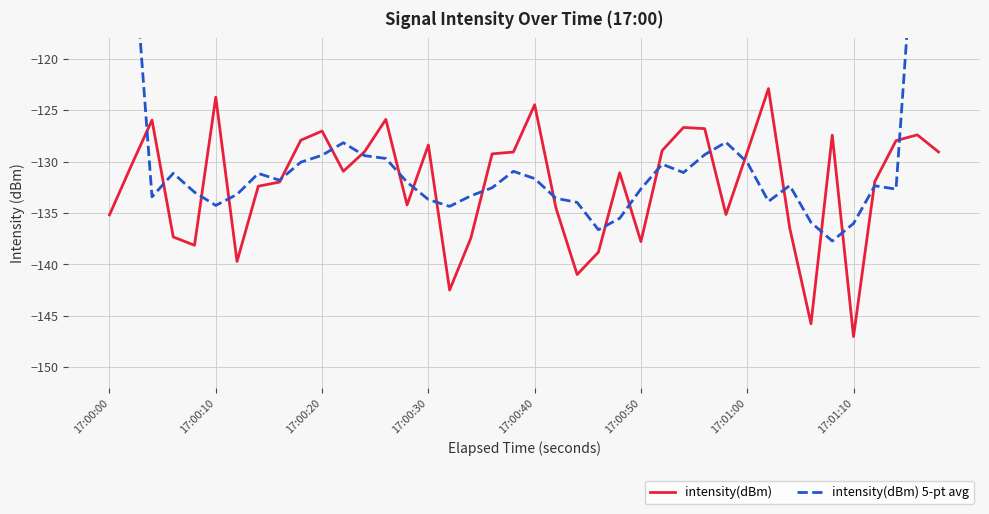

Reading left to right, list all the values displayed in this chart.

intensity(dBm): -135.2	-130.5	-126.0	-137.3	-138.1	-123.7	-139.7	-132.4	-132.0	-127.9	-127.0	-130.9	-129.0	-125.9	-134.2	-128.4	-142.5	-137.4	-129.2	-129.1	-124.5	-134.5	-141.0	-138.8	-131.1	-137.8	-128.9	-126.7	-126.8	-135.1	-129.1	-122.9	-136.5	-145.8	-127.4	-147.0	-131.9	-128.0	-127.4	-129.1
intensity(dBm) 5-pt avg: -78.3	-105.8	-133.4	-131.1	-133.0	-134.3	-133.2	-131.1	-131.8	-130.1	-129.4	-128.2	-129.4	-129.7	-132.0	-133.7	-134.3	-133.3	-132.5	-130.9	-131.6	-133.6	-134.0	-136.6	-135.5	-132.6	-130.2	-131.1	-129.3	-128.1	-130.1	-133.9	-132.3	-135.9	-137.7	-136.0	-132.3	-132.7	-103.3	-76.9